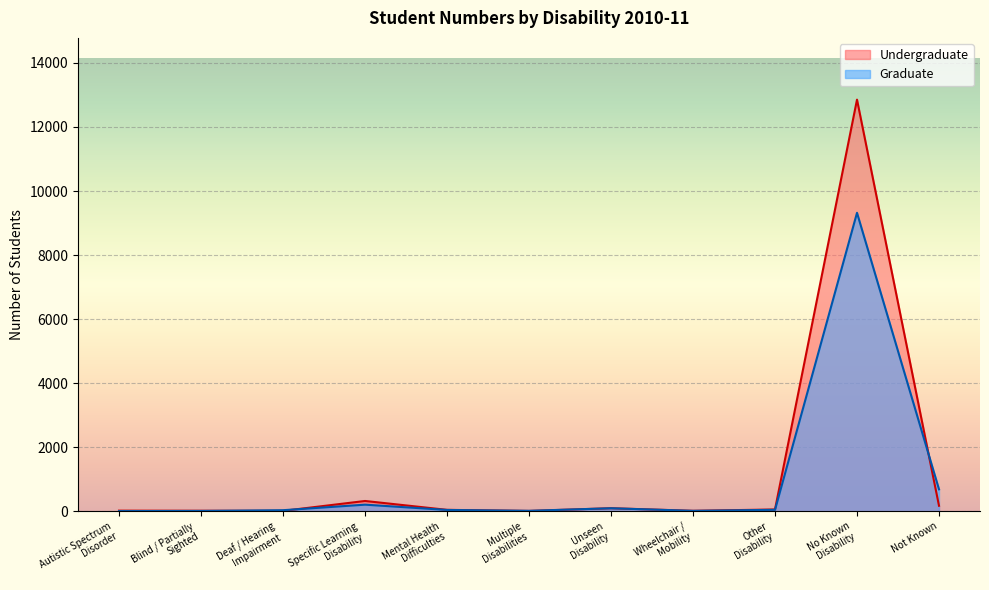

What are all the series names shown in the legend?

Undergraduate, Graduate